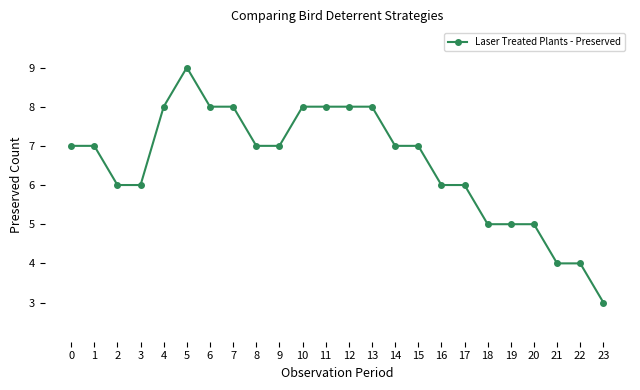

What is the difference between the maximum and minimum values?

6